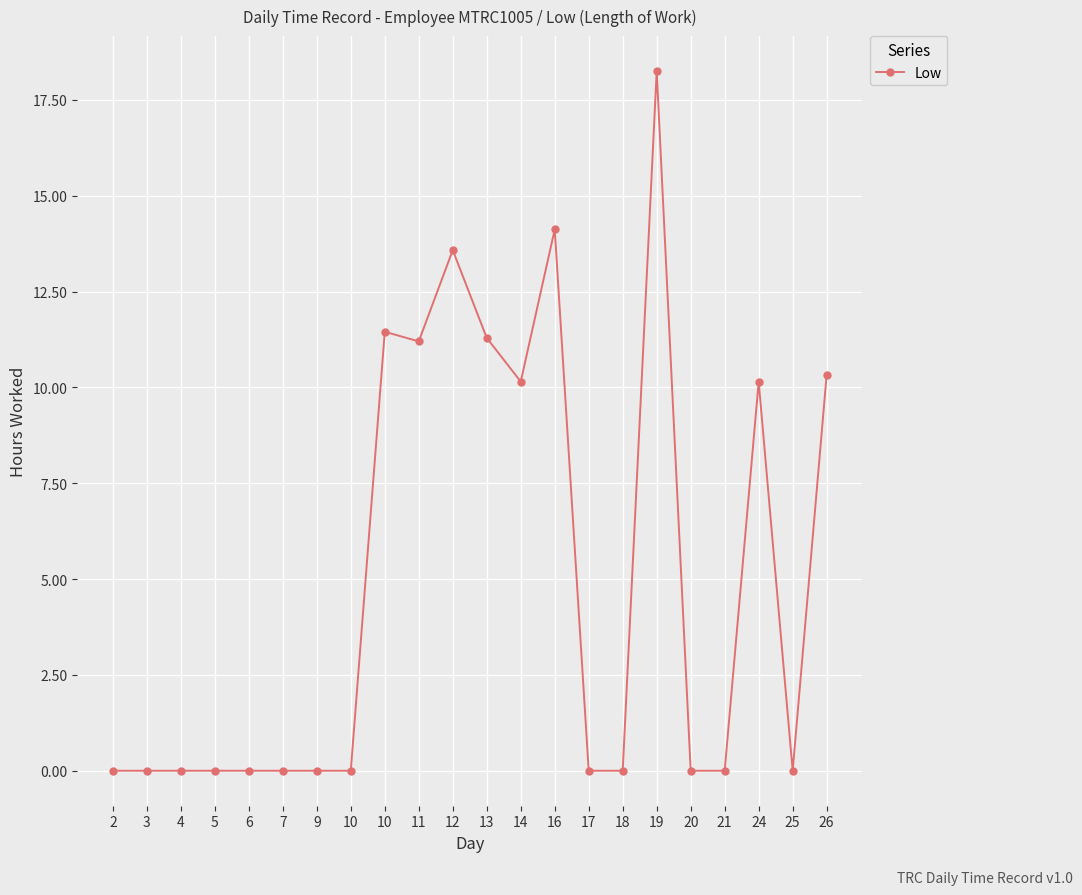

Where is the data nearest to the value 9?

14